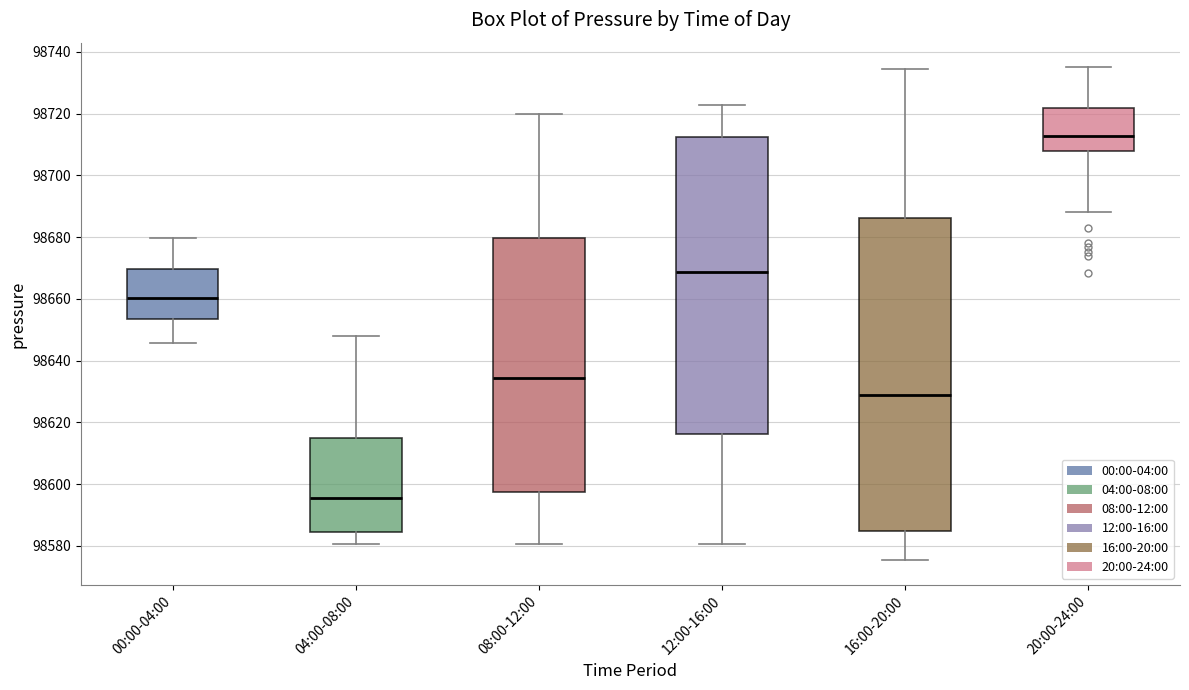

Which box is the tallest, from its lower edge to its upper edge?

16:00-20:00